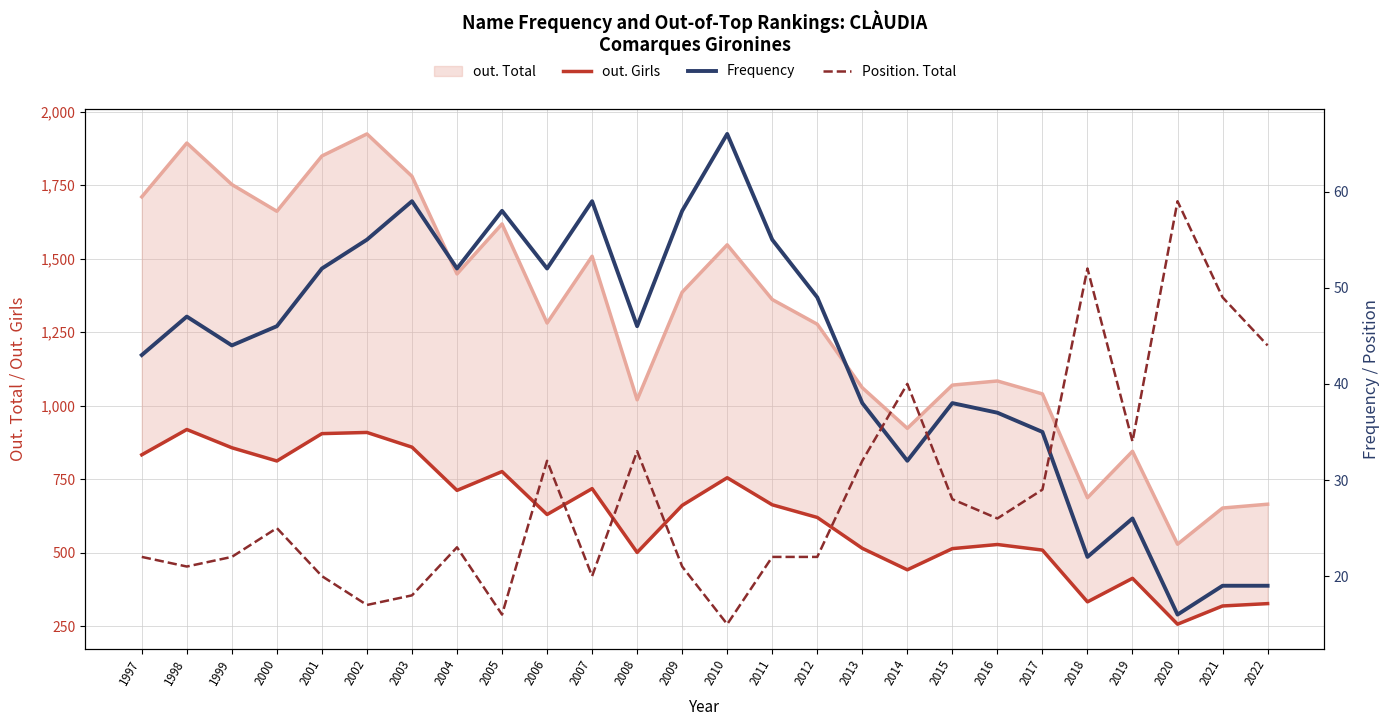

Does the chart have visible grid lines?

Yes